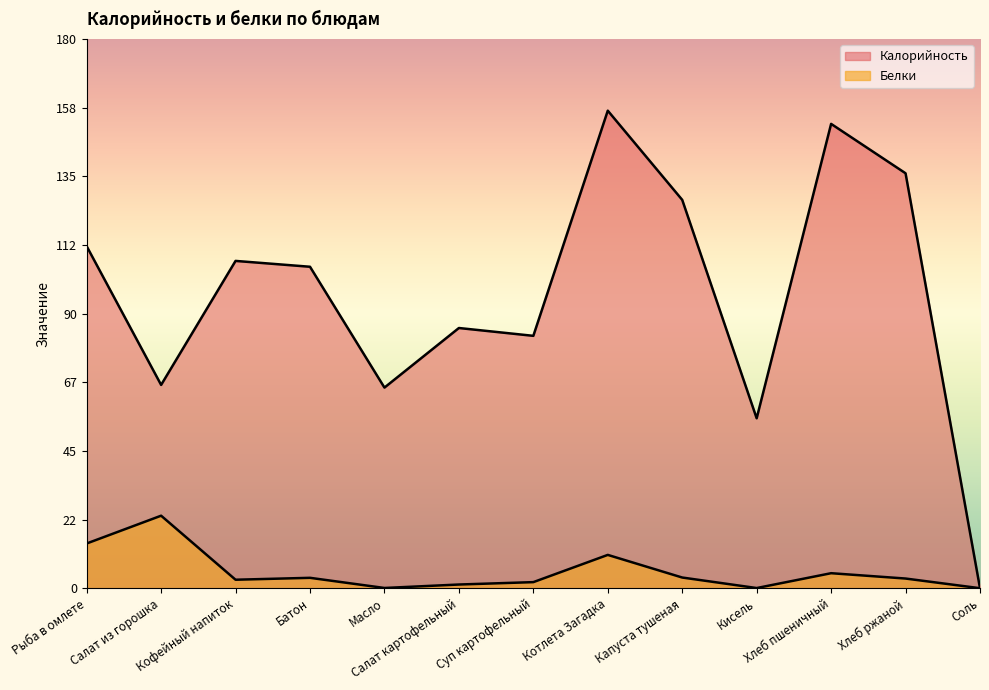

Between Салат из горошка and Кофейный напиток, which series saw the biggest shift?

Калорийность